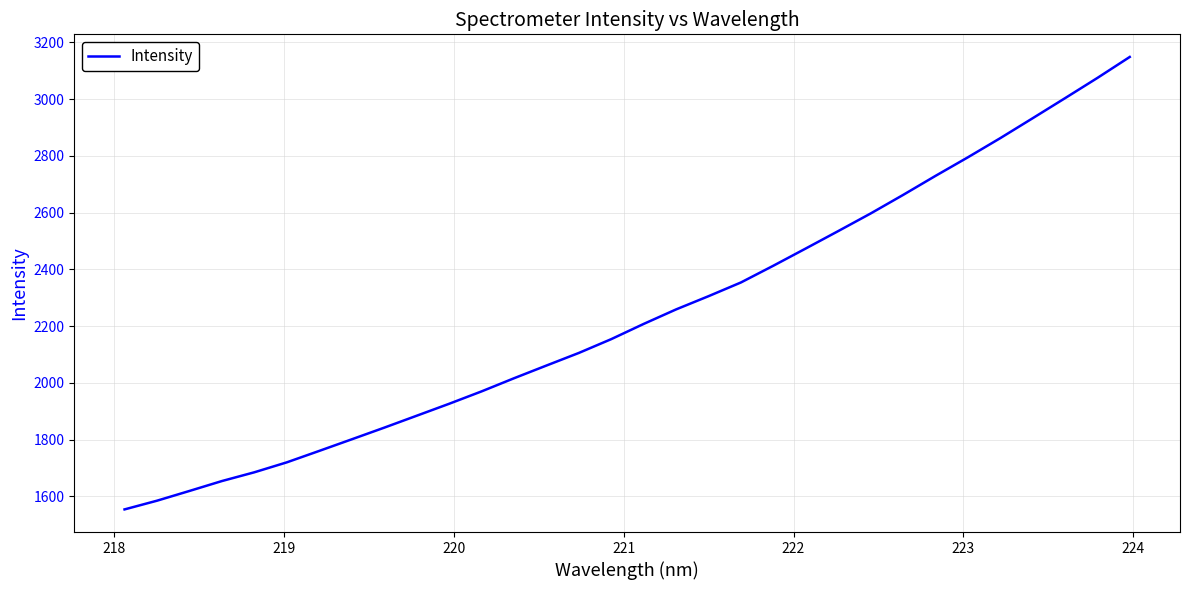

How many lines are shown in the chart?

1